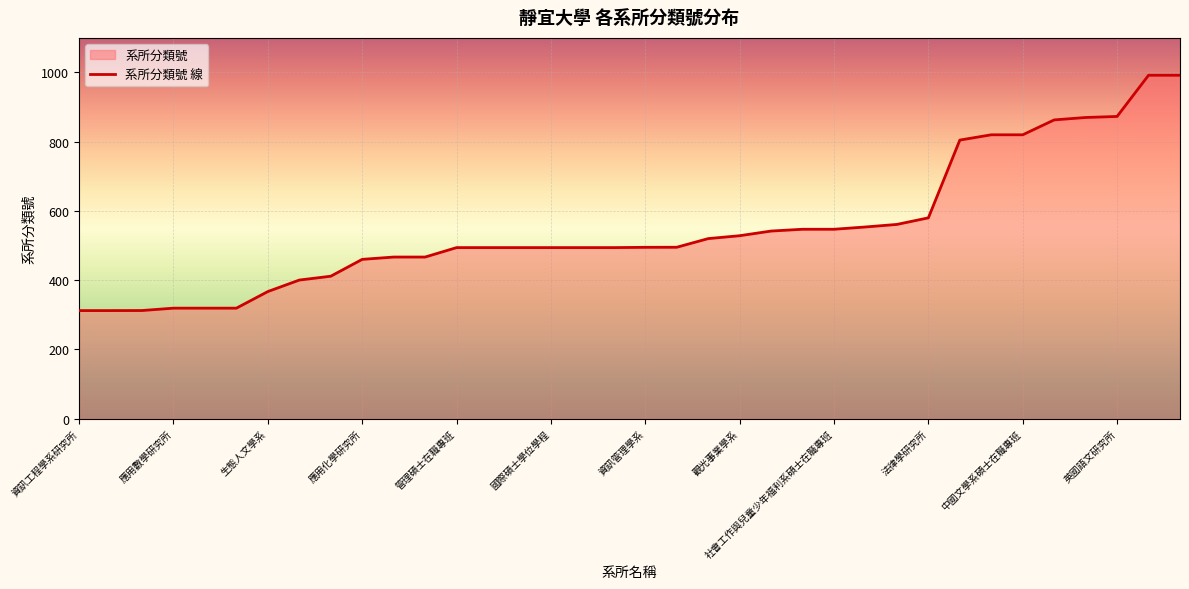

What is the smallest value displayed?

312.0